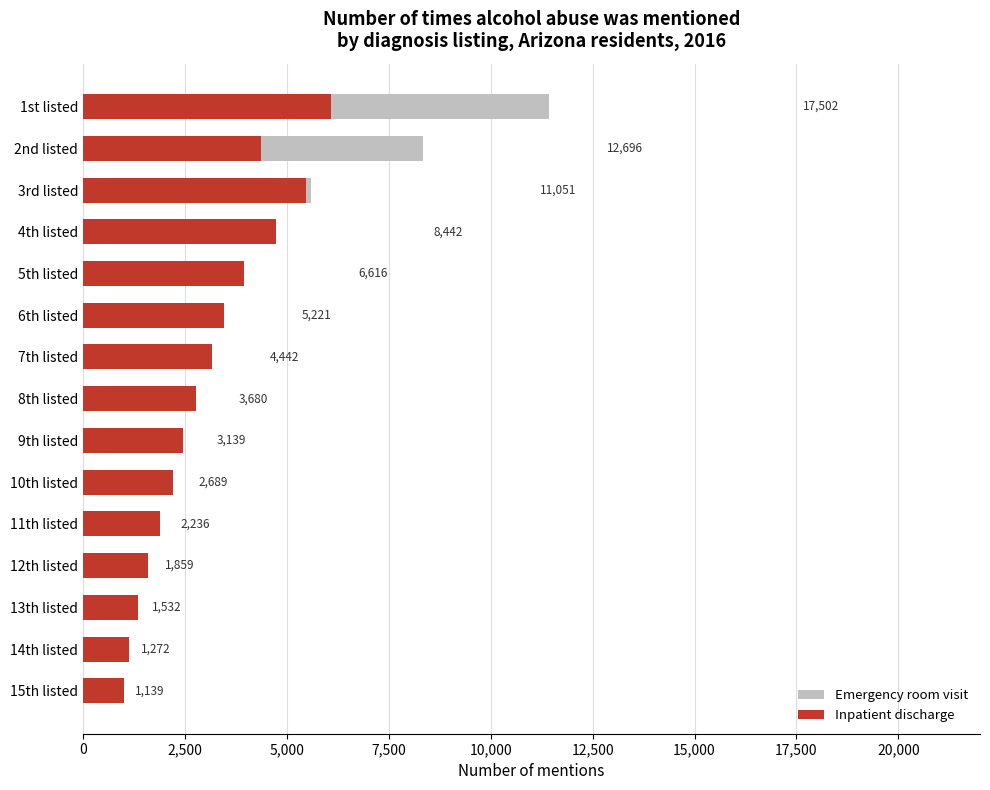

How many distinct data groups are displayed?

2